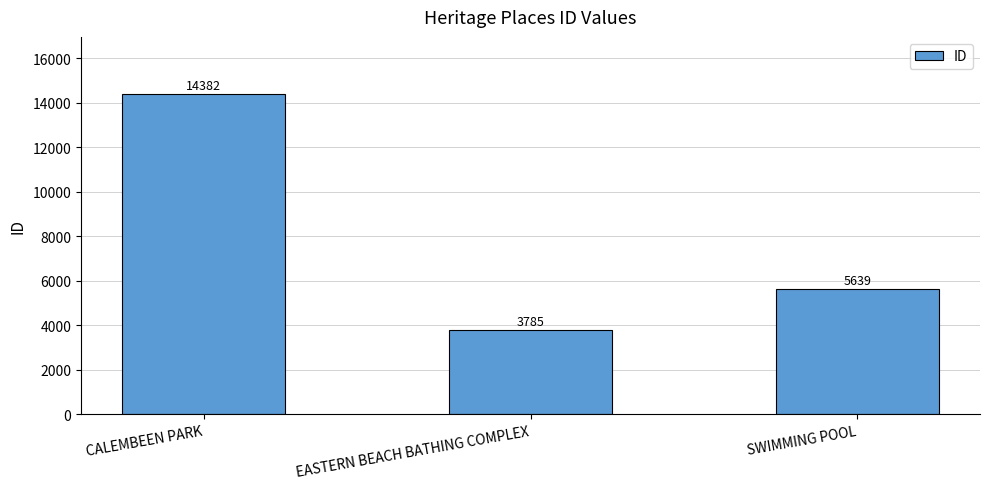

How many values are below 5639?

1